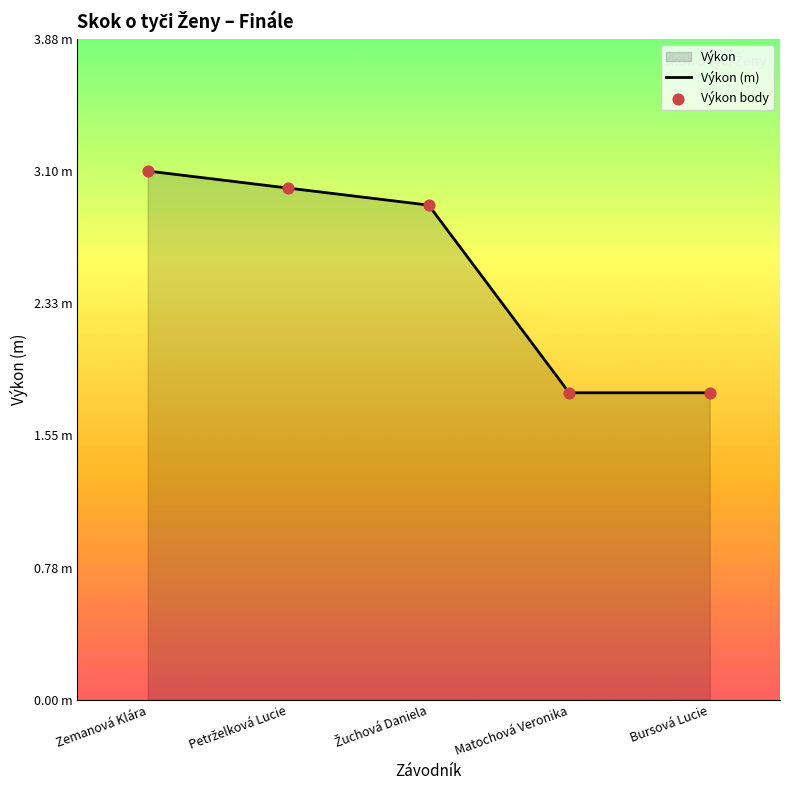

Which series contains the lowest Y value?

Výkon (m)